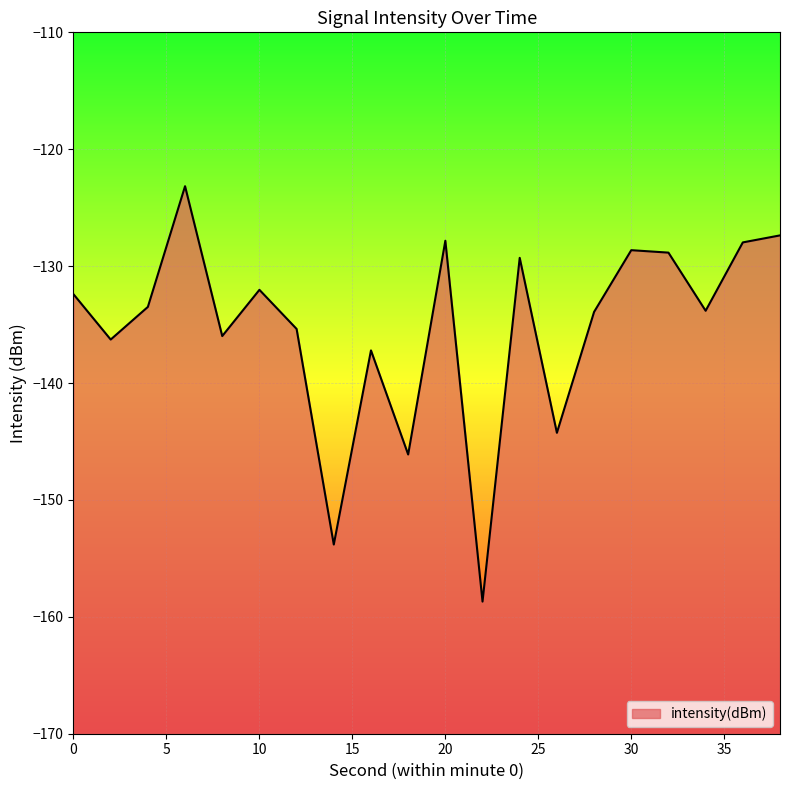

What is the smallest value displayed?

-158.7